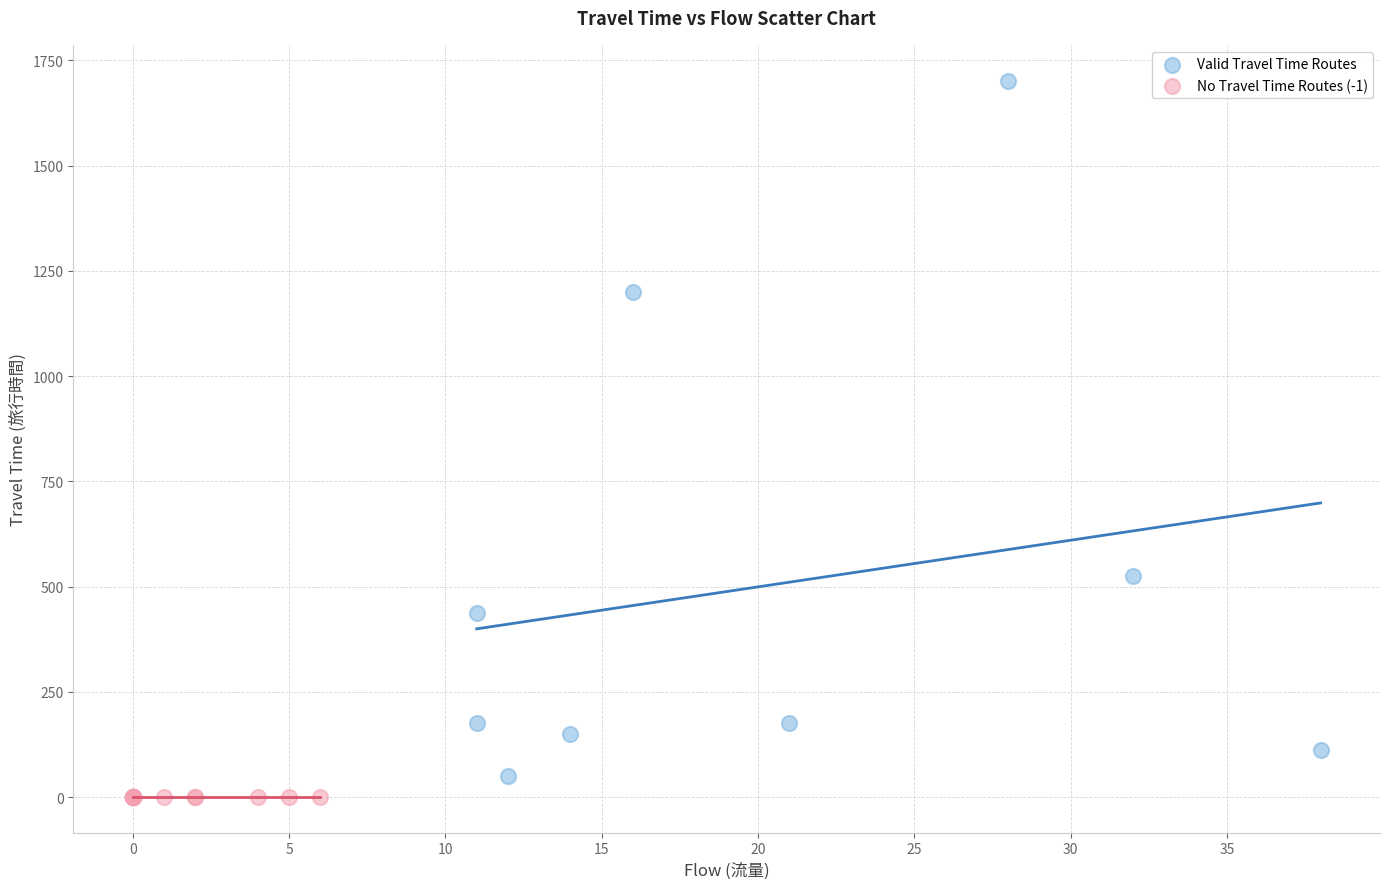

Which series reaches the maximum Y coordinate?

Valid Travel Time Routes